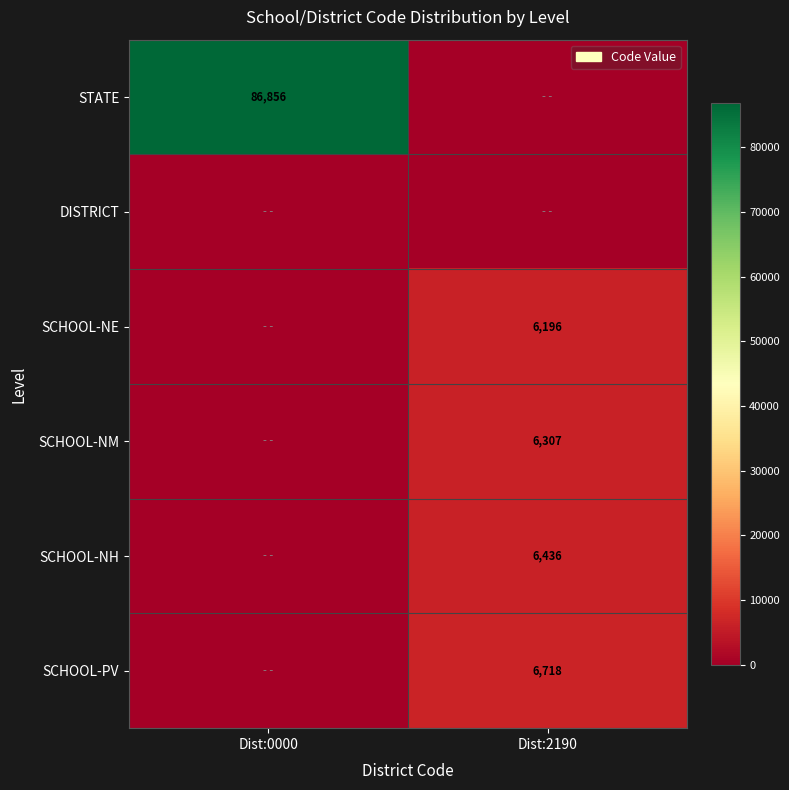

True or false: STATE has a value of 86856 at Dist:0000.

True